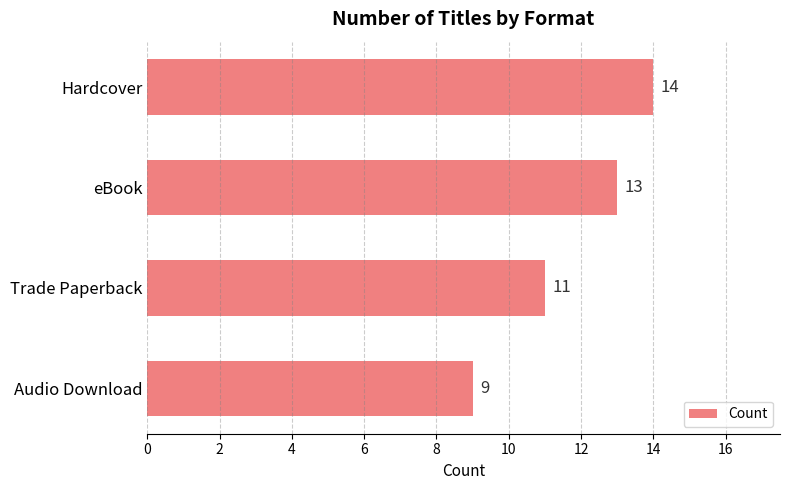

True or false: the data shows 9 at Audio Download.

True